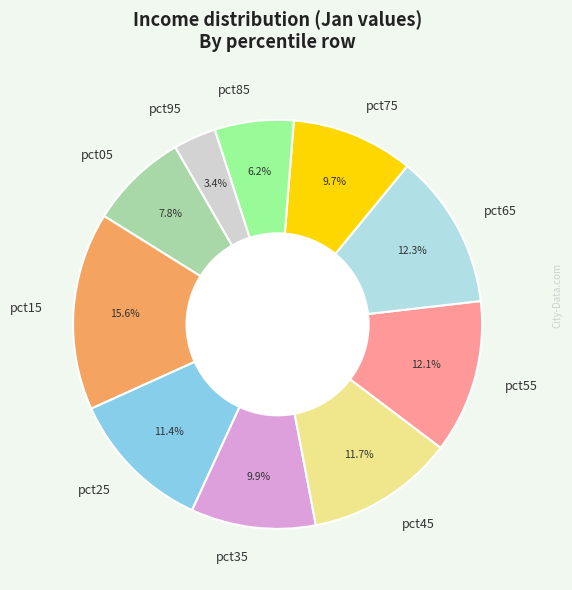

Is there any slice that represents more than half of the pie?

No